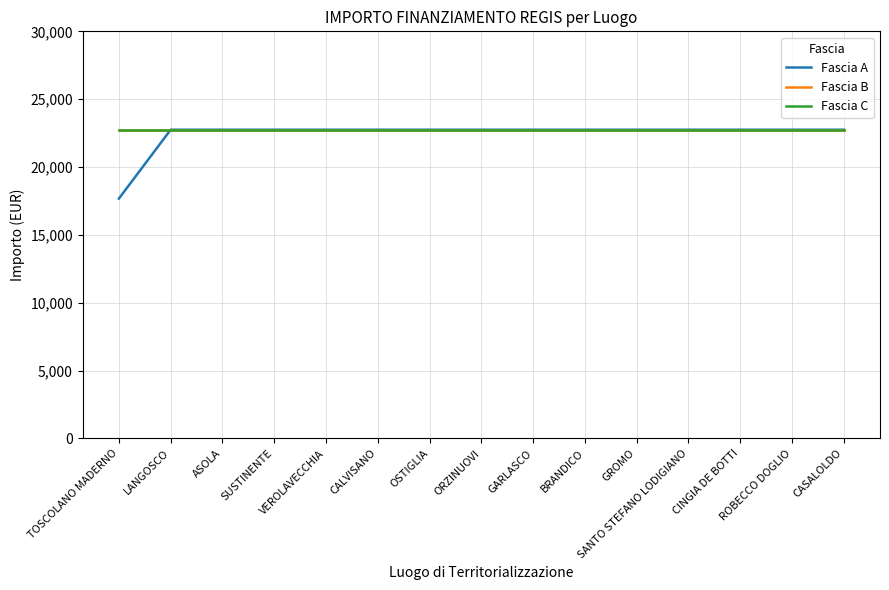

Between LANGOSCO and SUSTINENTE, which series saw the biggest shift?

Fascia A